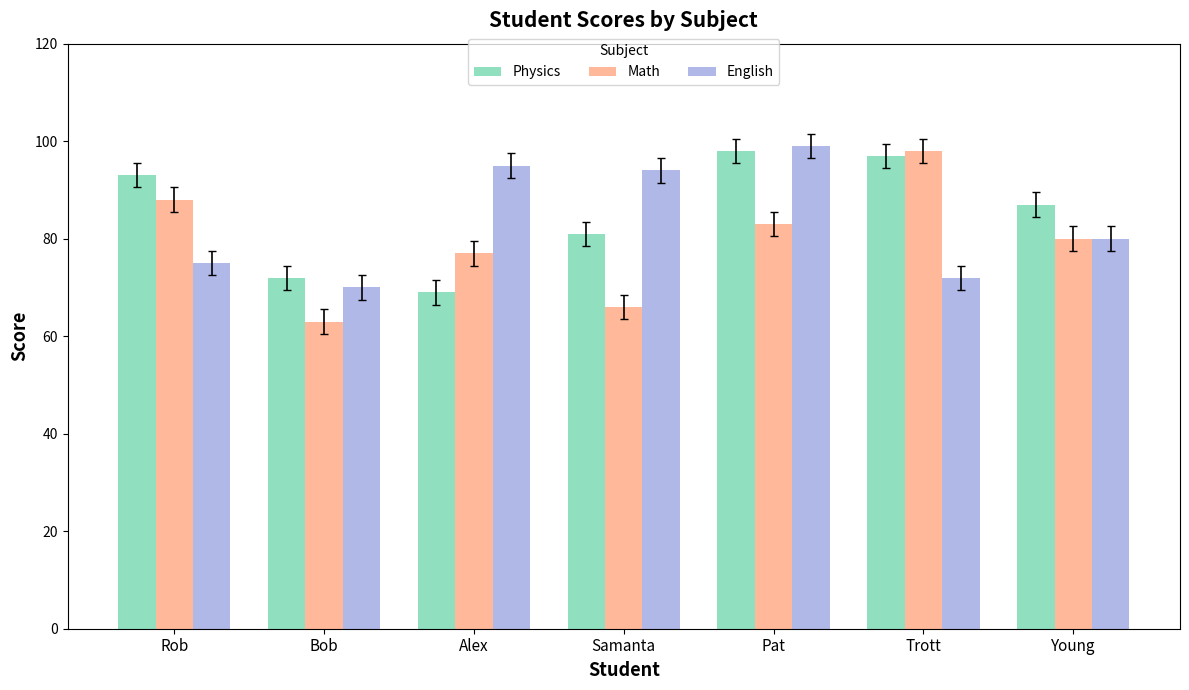

What is the sum of all Math values?

555